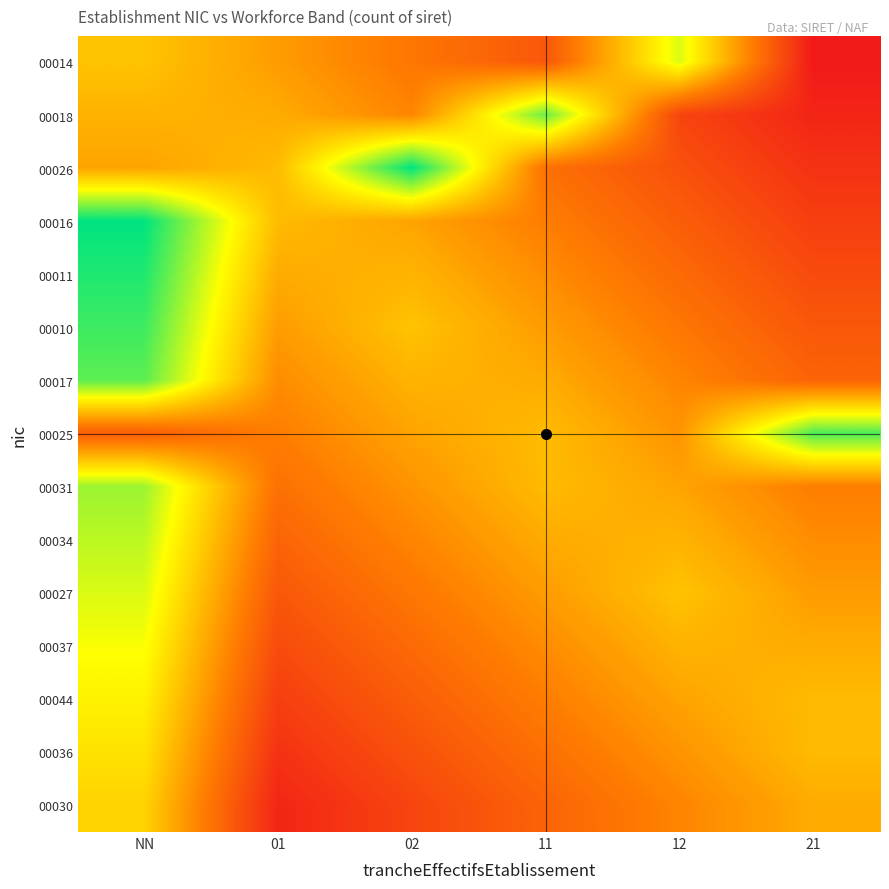

Which category has the highest value across all series?

02